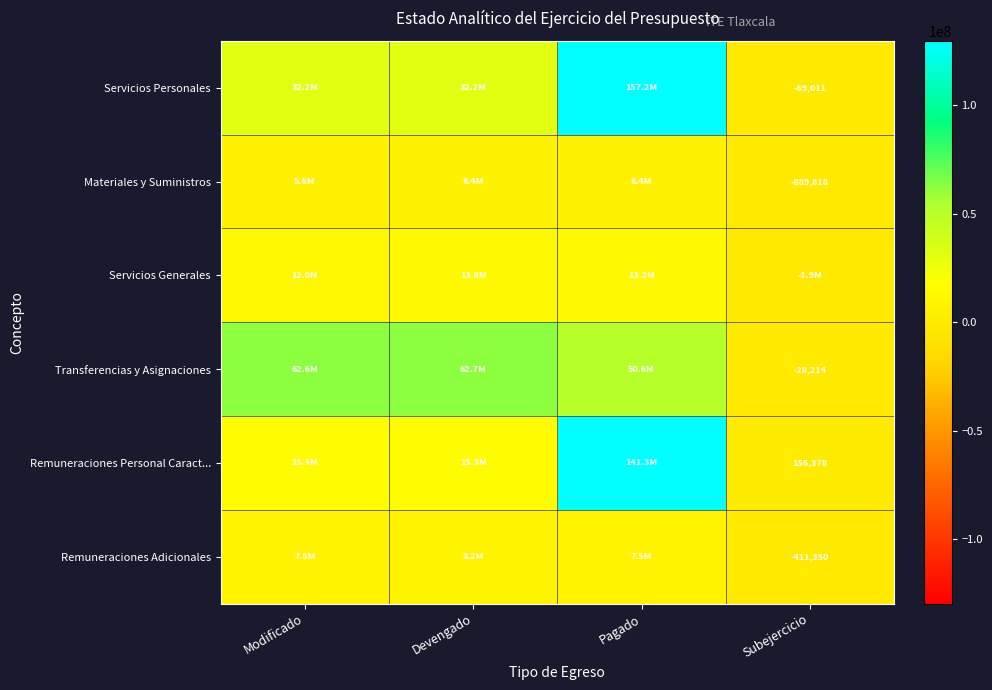

What is the minimum value shown in the chart?

-1859947.4